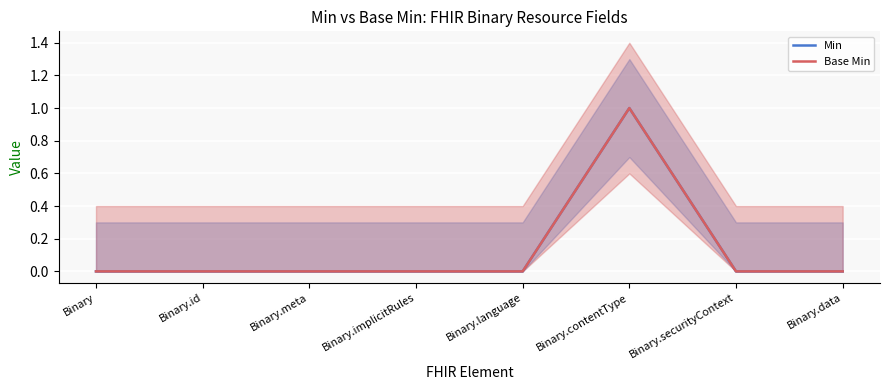

How many positive values does the Min series have?

1